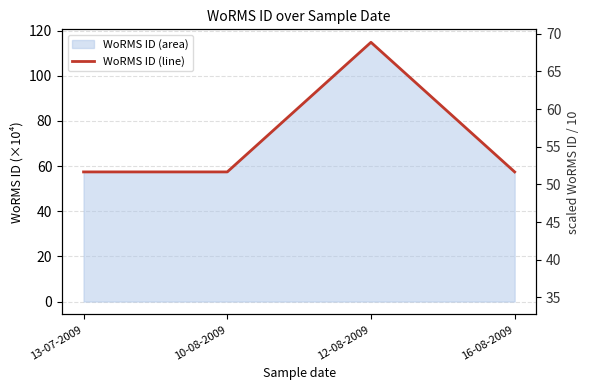

What is the sum of the values at 10-08-2009 and 12-08-2009?

172.2